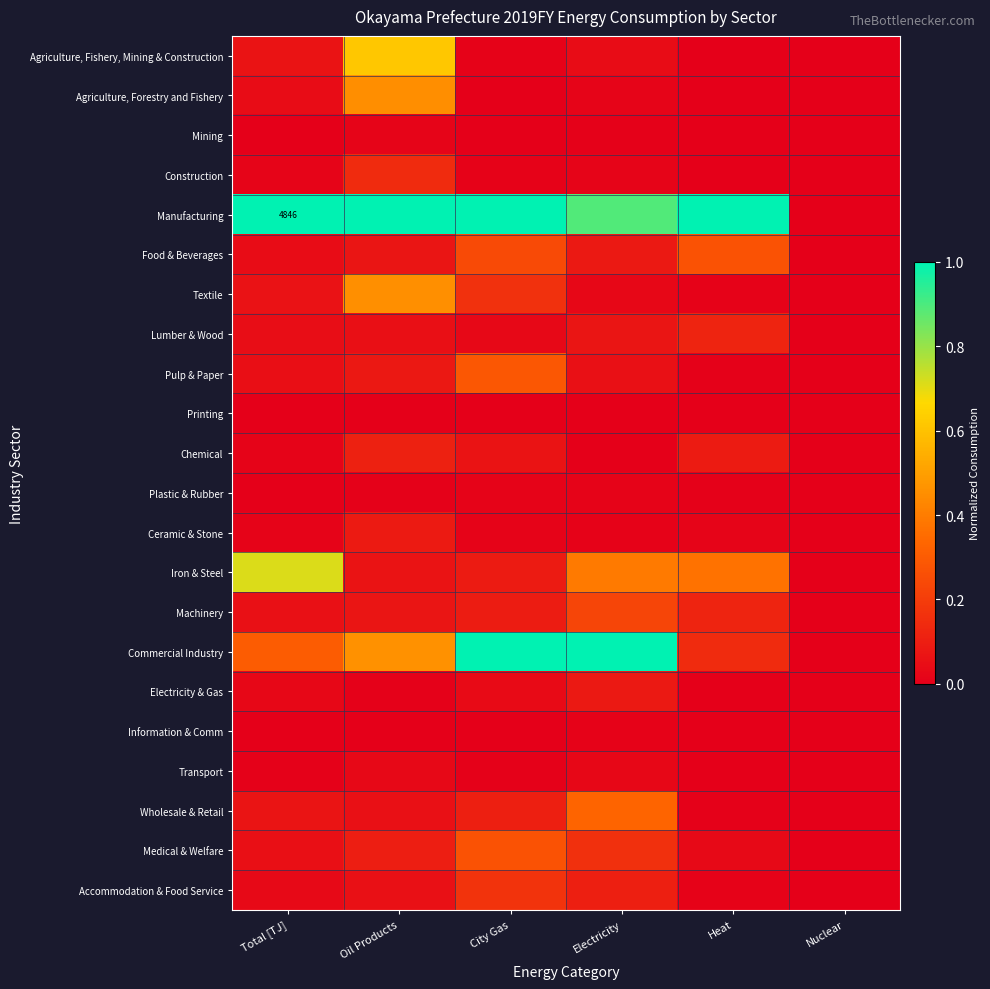

At Electricity, list the series in order from smallest to largest.

Chemical, Printing, Mining, Information & Comm, Ceramic & Stone, Plastic & Rubber, Agriculture, Forestry and Fishery, Construction, Transport, Textile, Agriculture, Fishery, Mining & Construction, Pulp & Paper, Lumber & Wood, Electricity & Gas, Food & Beverages, Accommodation & Food Service, Medical & Welfare, Machinery, Wholesale & Retail, Iron & Steel, Manufacturing, Commercial Industry